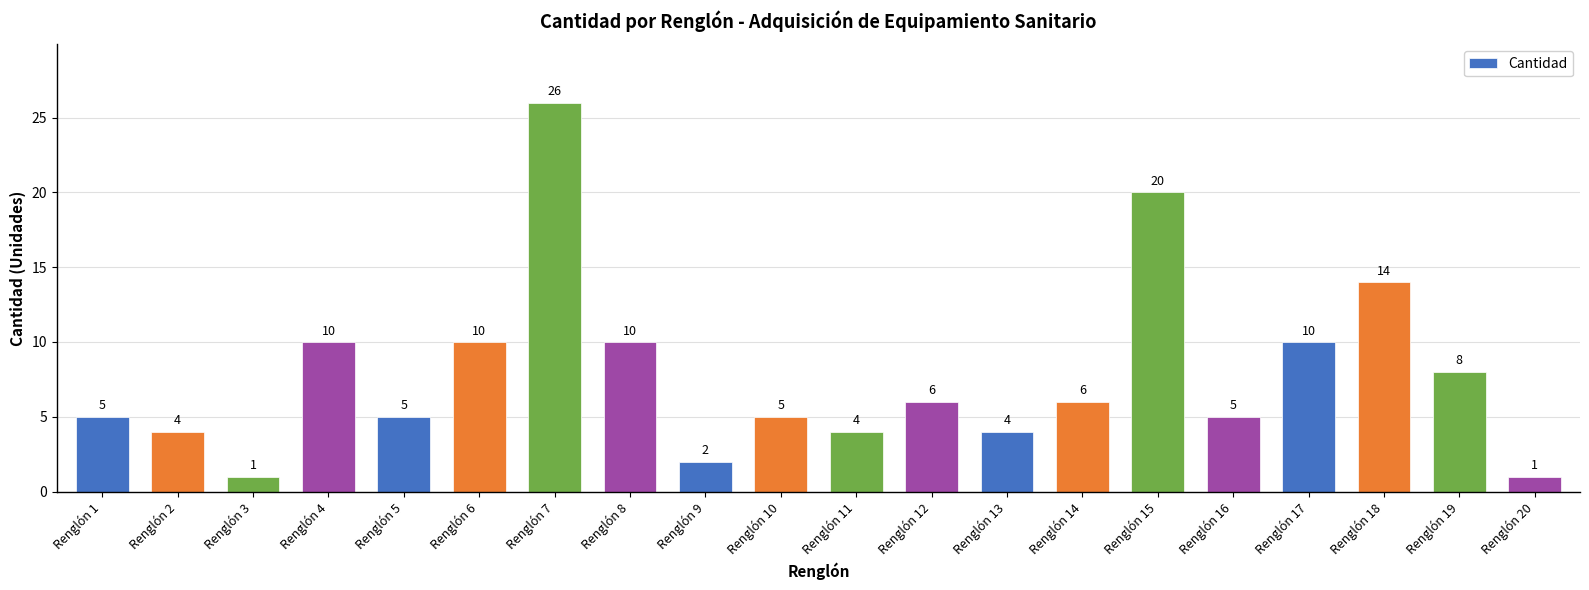

True or false: the data shows 1 at Renglón 13.

False